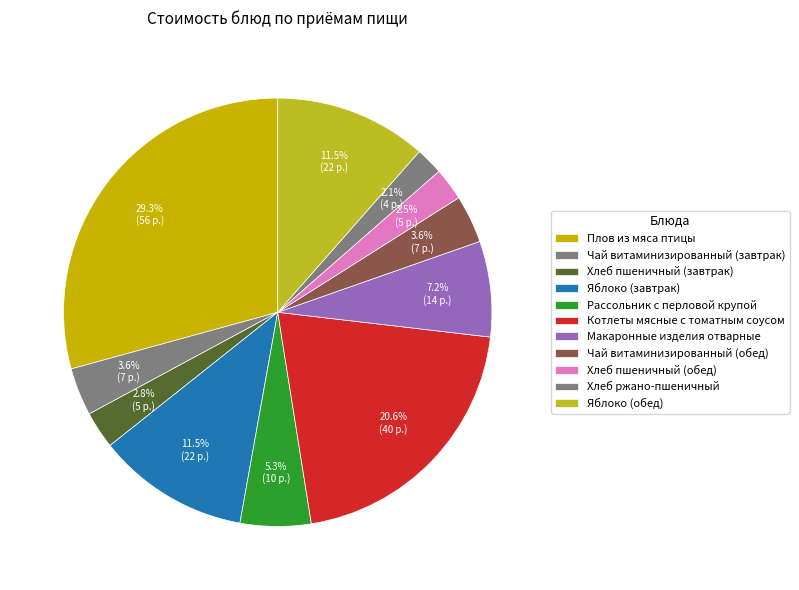

Which slice is the largest?

Плов из мяса птицы